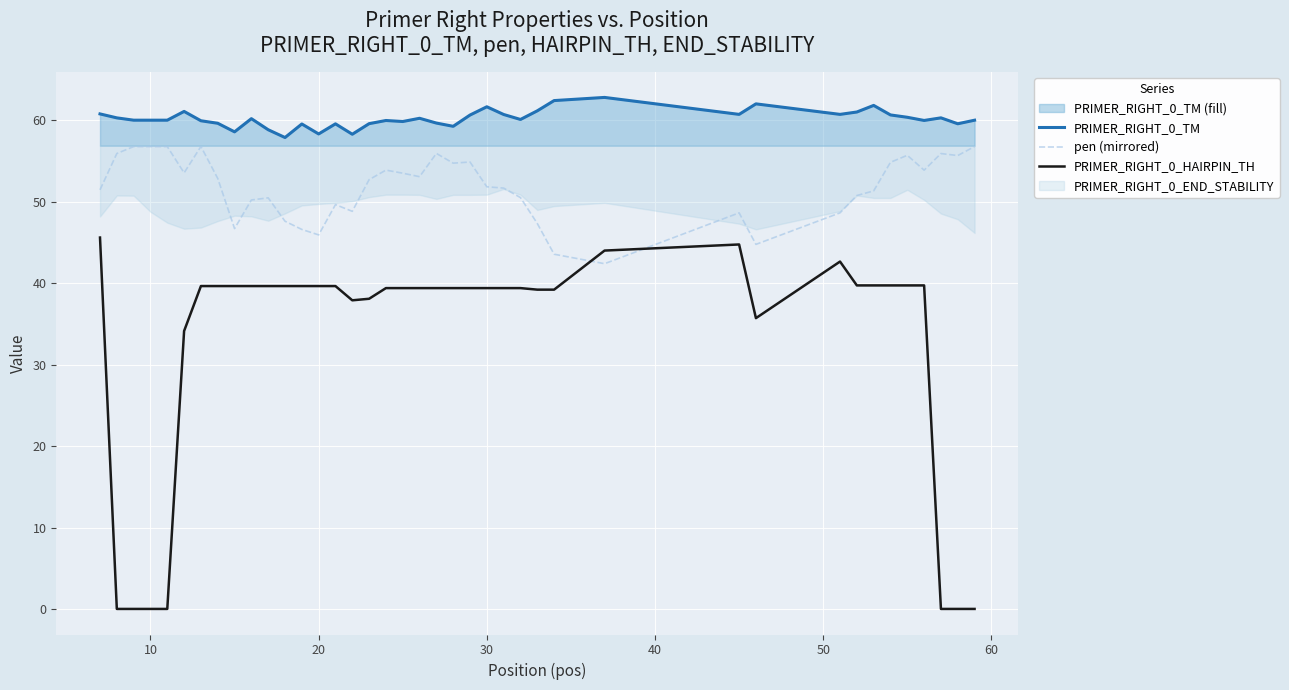

True or false: PRIMER_RIGHT_0_HAIRPIN_TH and PRIMER_RIGHT_0_TM cross at least once.

False